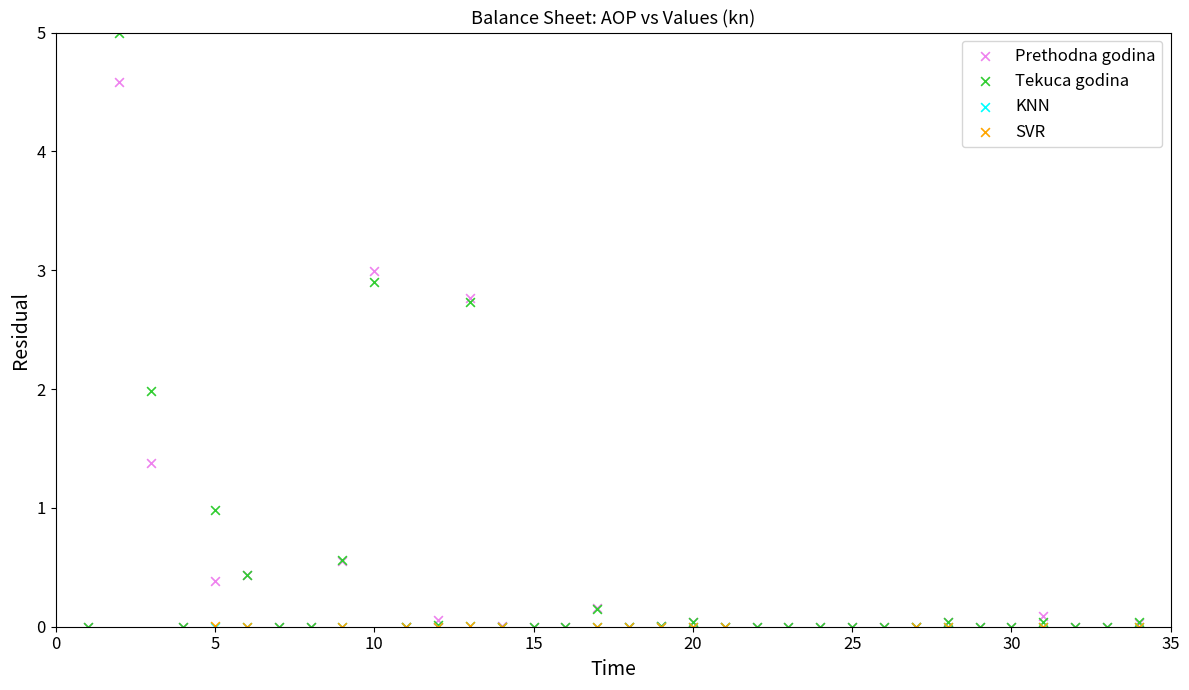

Which series reaches the maximum Y coordinate?

Tekuca godina